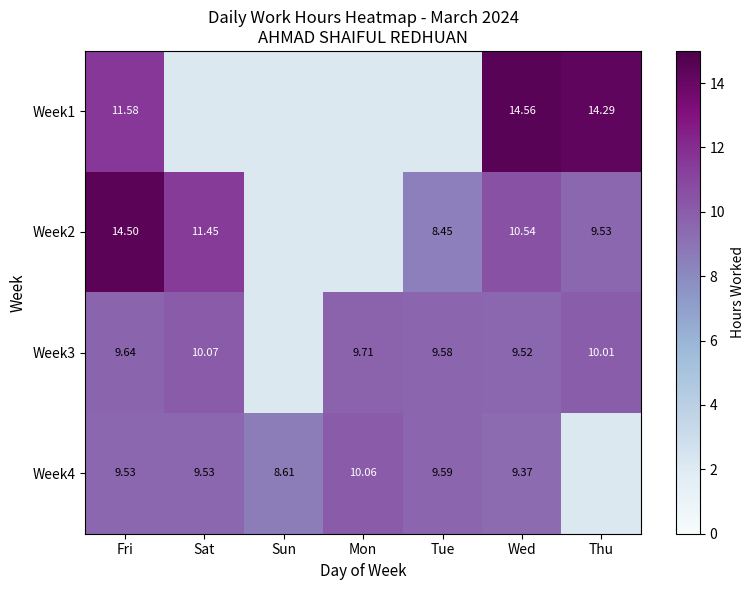

Is the value of Week1 at Thu greater than the value of Week3 at Wed?

Yes